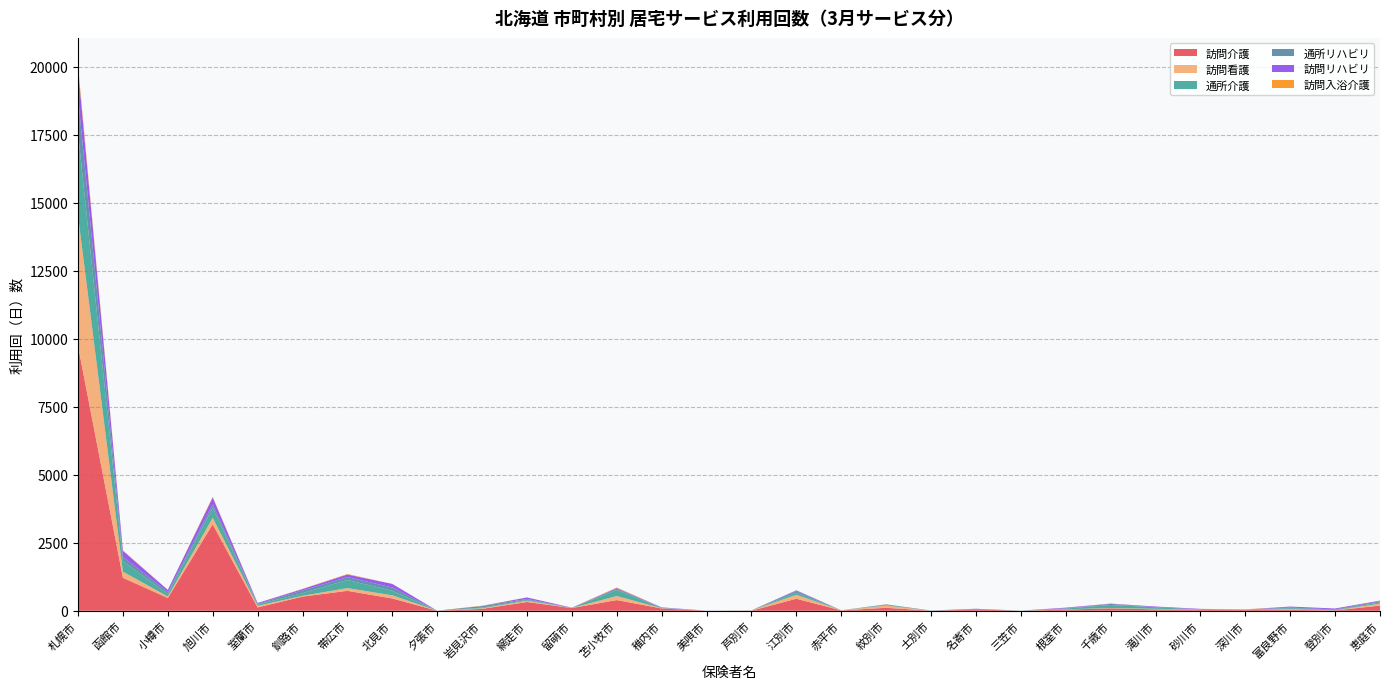

Reading right to left, extract all data points from this chart.

訪問介護: 190	12	34	27	40	52	87	45	0	50	0	109	13	442	1	0	84	393	99	322	69	0	452	732	521	122	3181	470	1212	9734
訪問看護: 74	3	24	0	7	19	10	10	0	0	0	83	5	145	10	0	10	148	4	47	21	4	116	102	30	61	236	54	226	4786
通所介護: 46	8	37	13	0	59	116	27	5	6	0	15	0	78	0	0	8	222	0	33	26	0	166	299	97	46	373	90	389	3059
通所リハビリ: 37	26	23	0	5	0	36	8	0	6	9	26	0	62	5	0	9	50	0	32	59	0	122	104	98	28	126	76	153	1324
訪問リハビリ: 24	34	36	0	18	26	12	24	0	12	0	0	0	24	0	4	14	22	10	56	0	0	131	96	50	30	249	78	223	1029
訪問入浴介護: 4	0	0	13	0	0	4	1	0	0	0	4	0	3	0	0	0	21	0	0	11	0	1	18	10	0	26	0	17	129